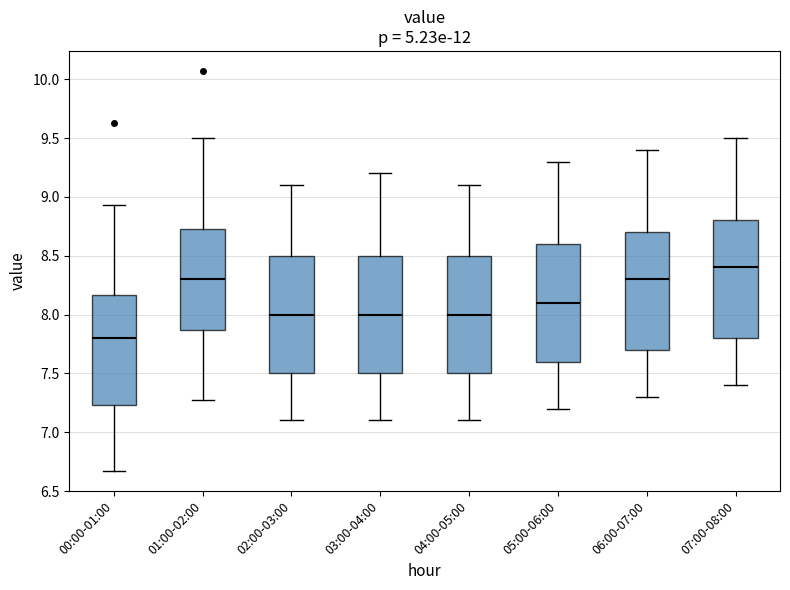

Where does the upper whisker of the box for 06:00-07:00 end on the y-axis? The values are not printed on the chart, so give them approximately, as read against the axis.

9.40